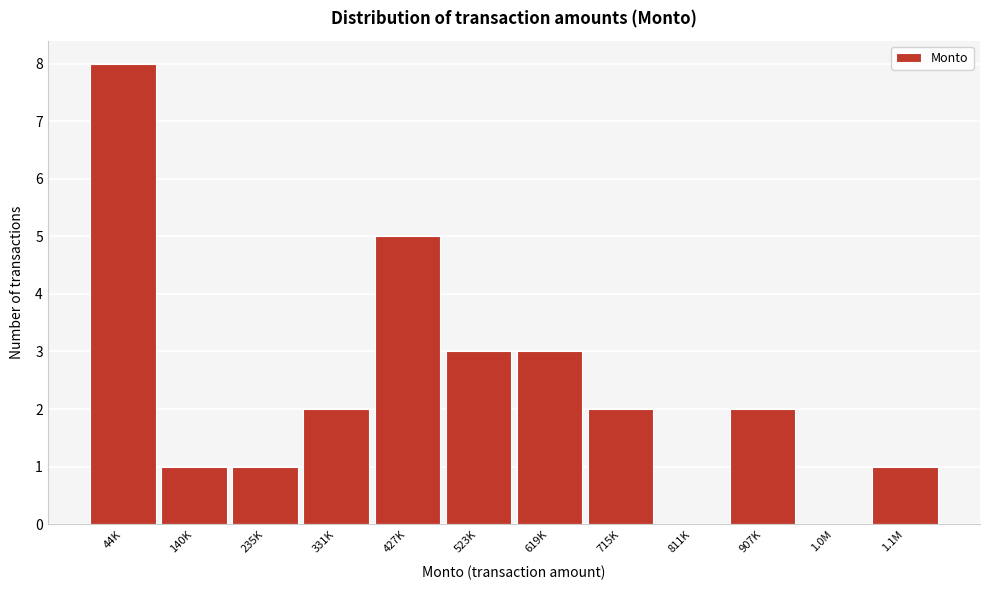

Reading left to right, transcribe all the data shown in this chart.

44K=8	140K=1	235K=1	331K=2	427K=5	523K=3	619K=3	715K=2	811K=0	907K=2	1.0M=0	1.1M=1